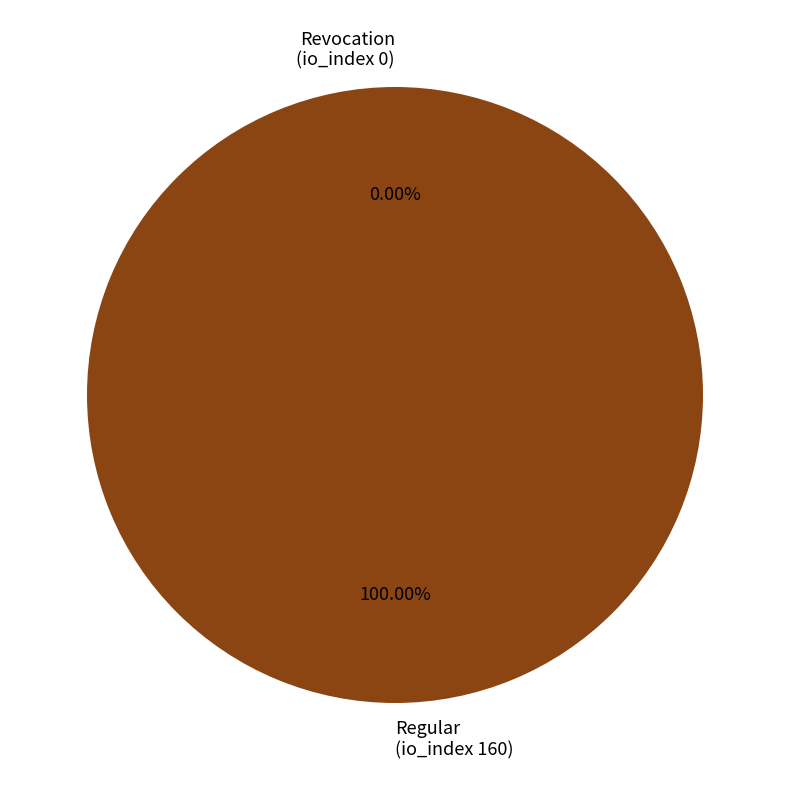

To the nearest percent, what is the difference between the largest and smallest slice percentages?

100%